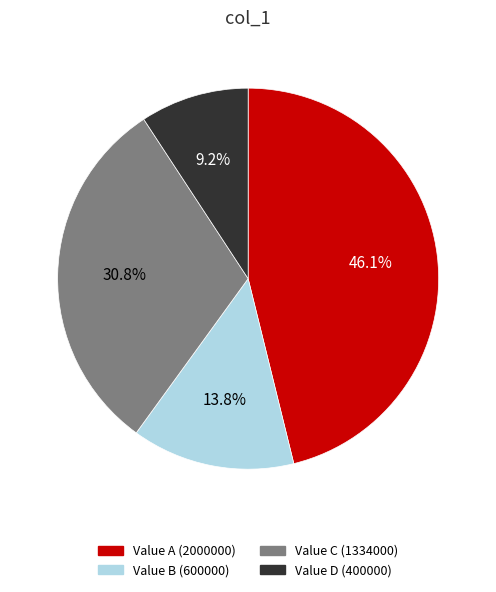

Is Value B (600000) the majority of the pie?

No